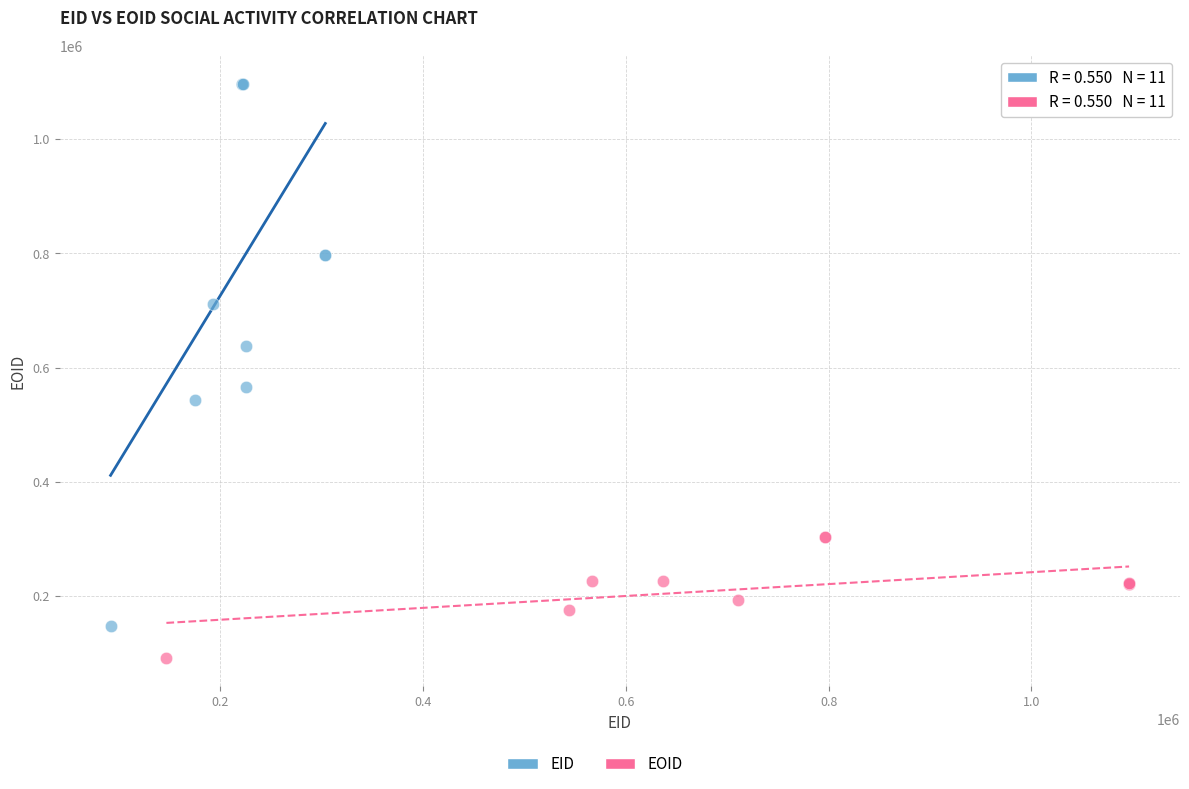

Which series has the largest Y range (max minus min)?

EID